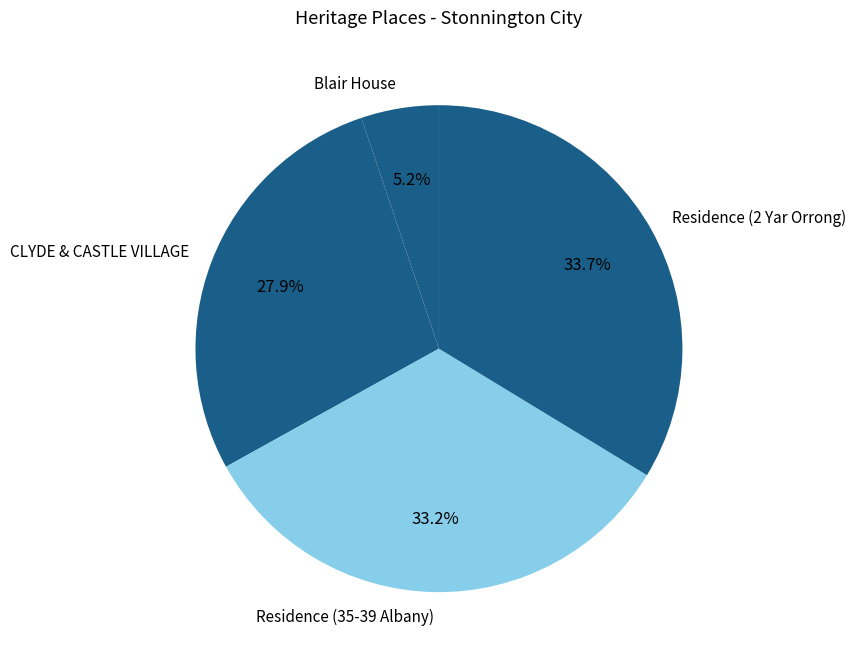

Is it true that Residence (2 Yar Orrong) is 34% of the pie?

True